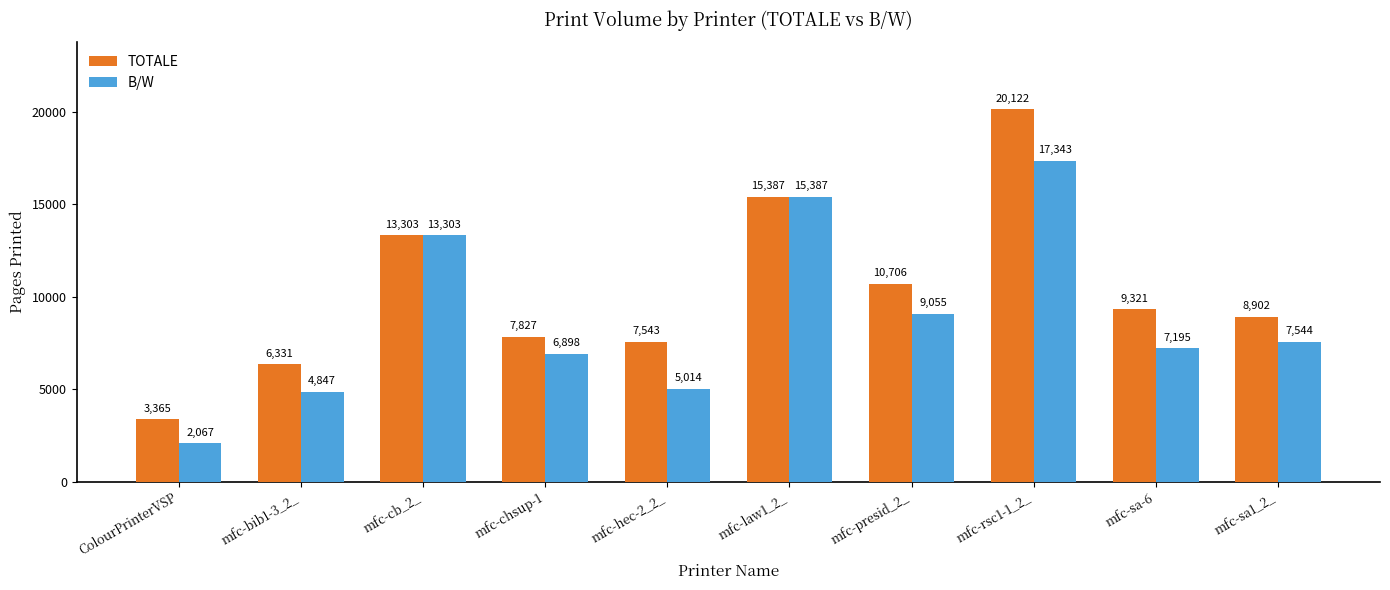

Is the value of TOTALE at mfc-presid_2_ greater than the value of B/W at mfc-bib1-3_2_?

Yes